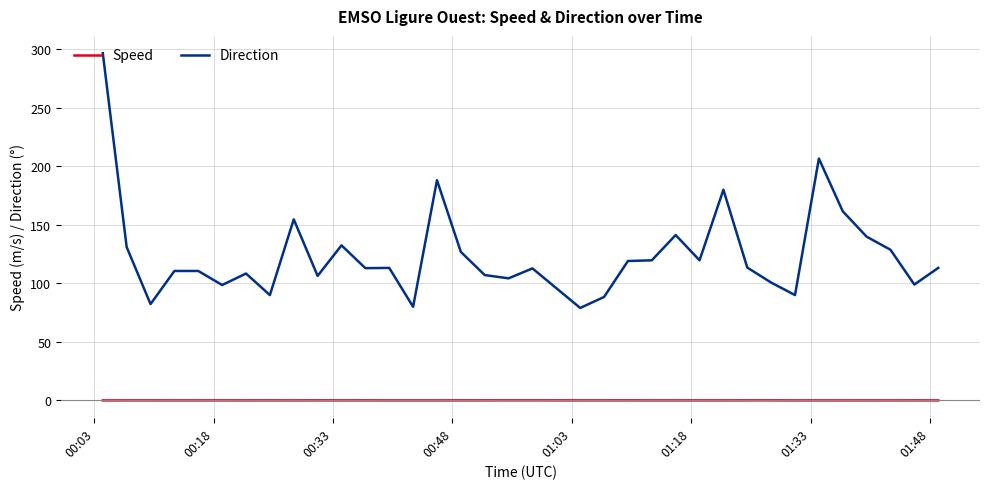

True or false: Direction and Speed intersect in this chart.

False